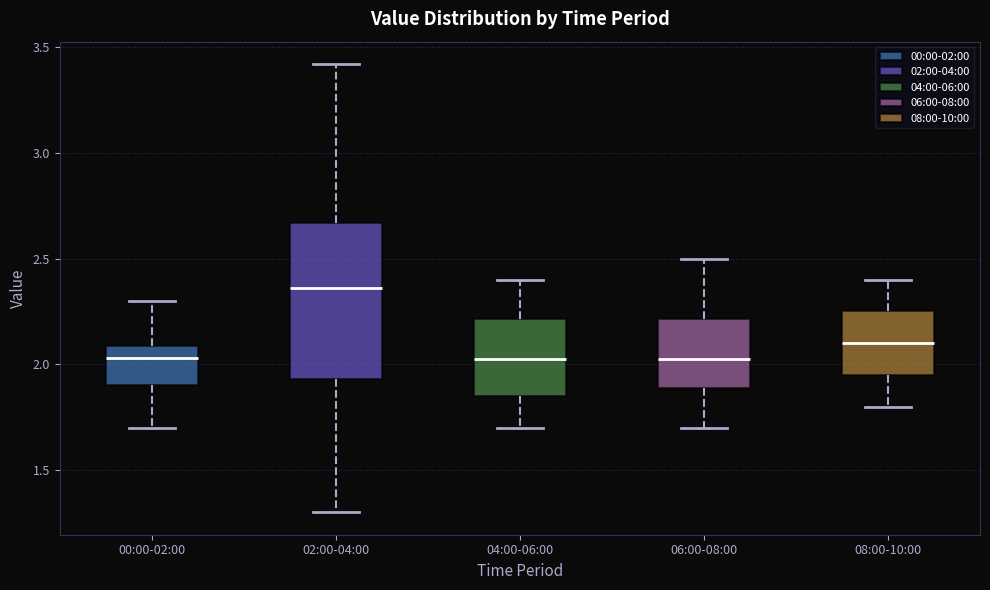

Comparing the boxes themselves (not the whiskers), which one is the tallest?

02:00-04:00